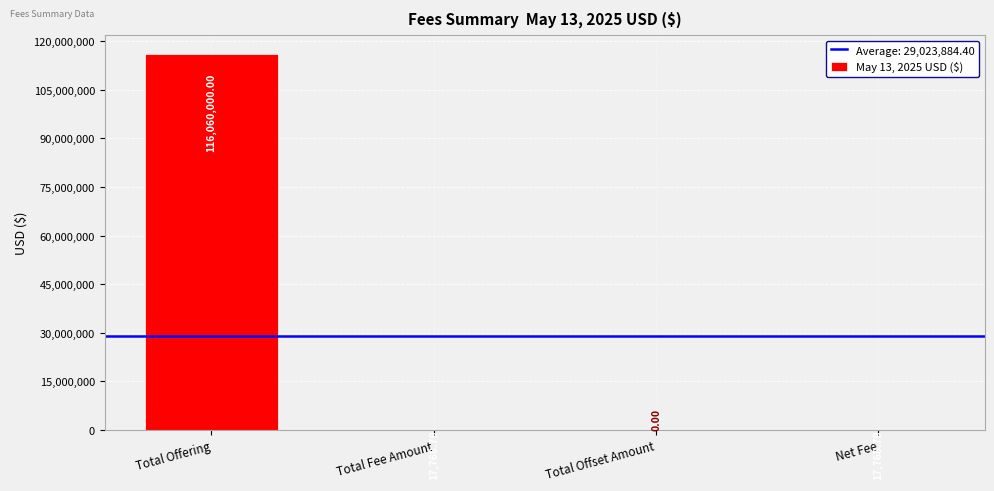

At which category does the chart reach its peak across all series?

Total Offering